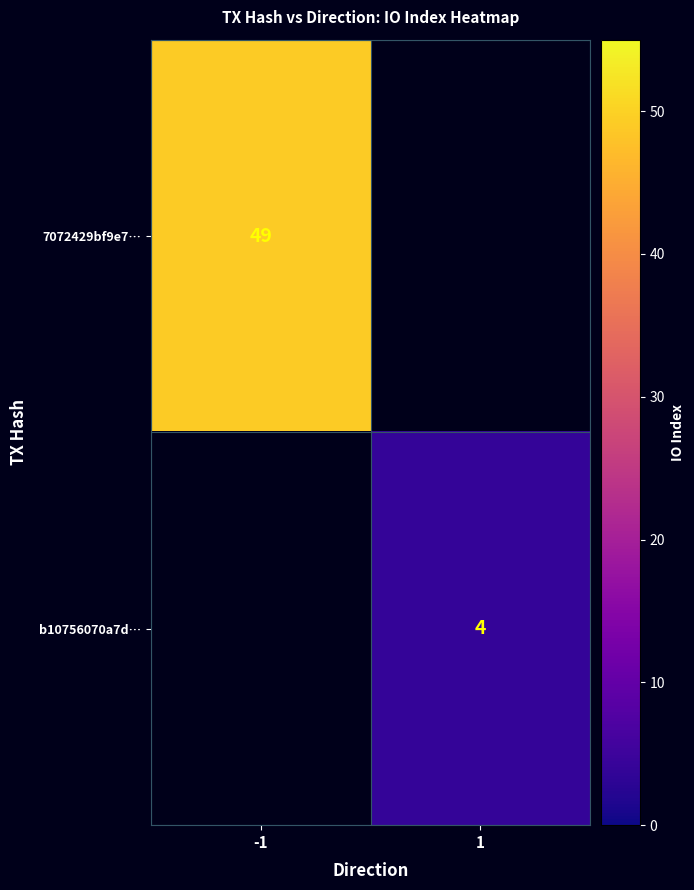

At how many categories does at least one series exceed 24?

1